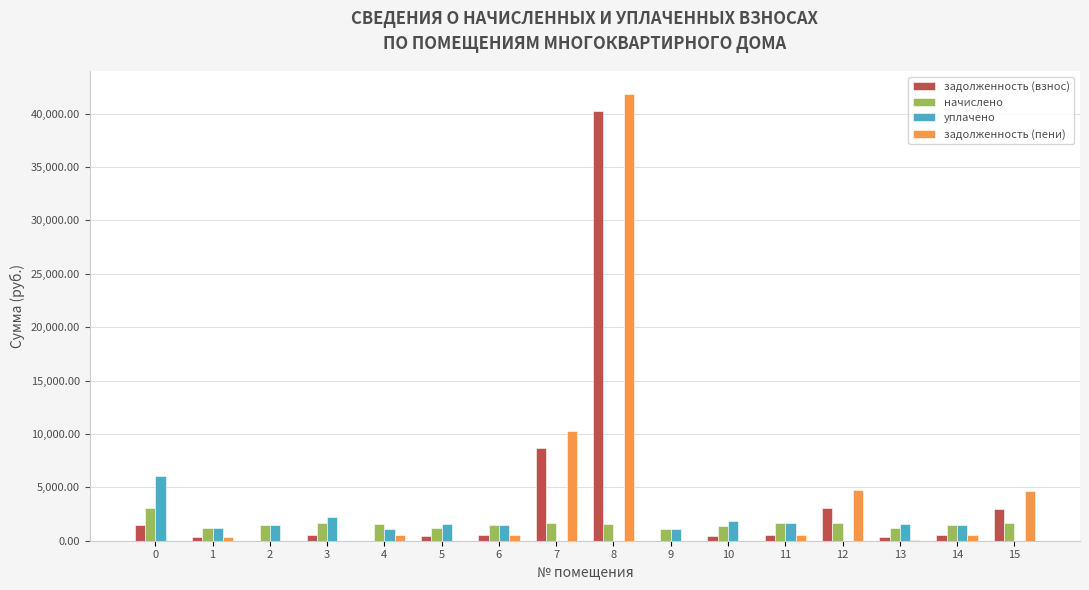

What is the sum of all уплачено values?

22645.9